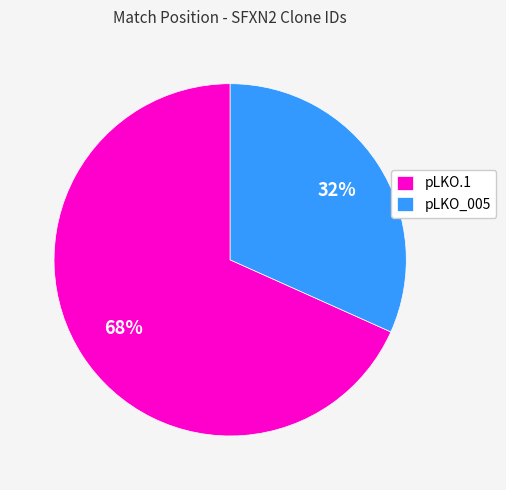

Do pLKO_005 and pLKO.1 together represent more than half of the pie?

Yes